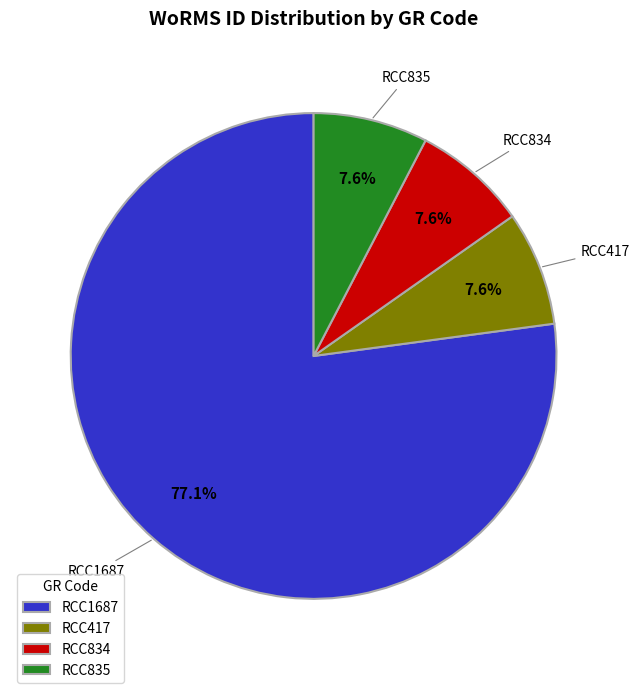

Count the number of slices in the pie.

4